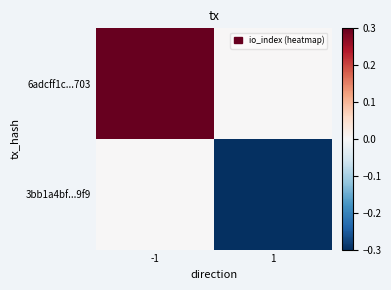

Which label corresponds to the largest value in the chart?

-1